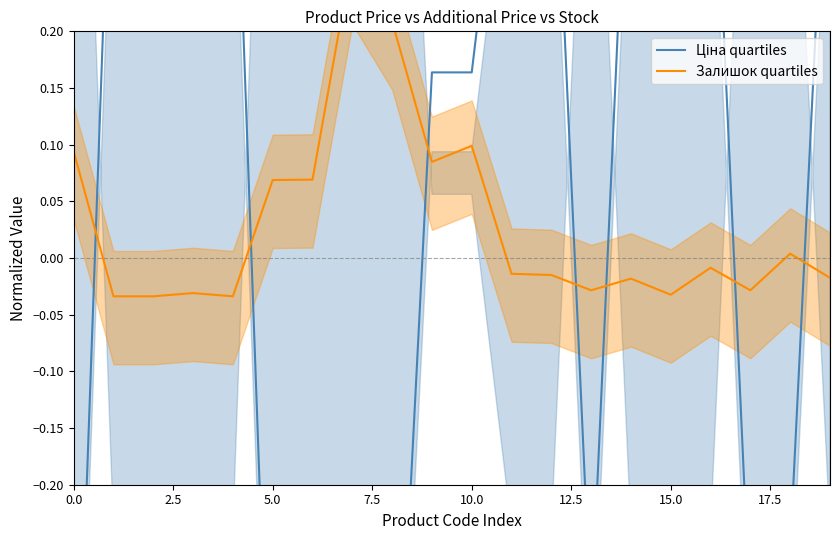

Which has a higher value, 12 or 17?

12